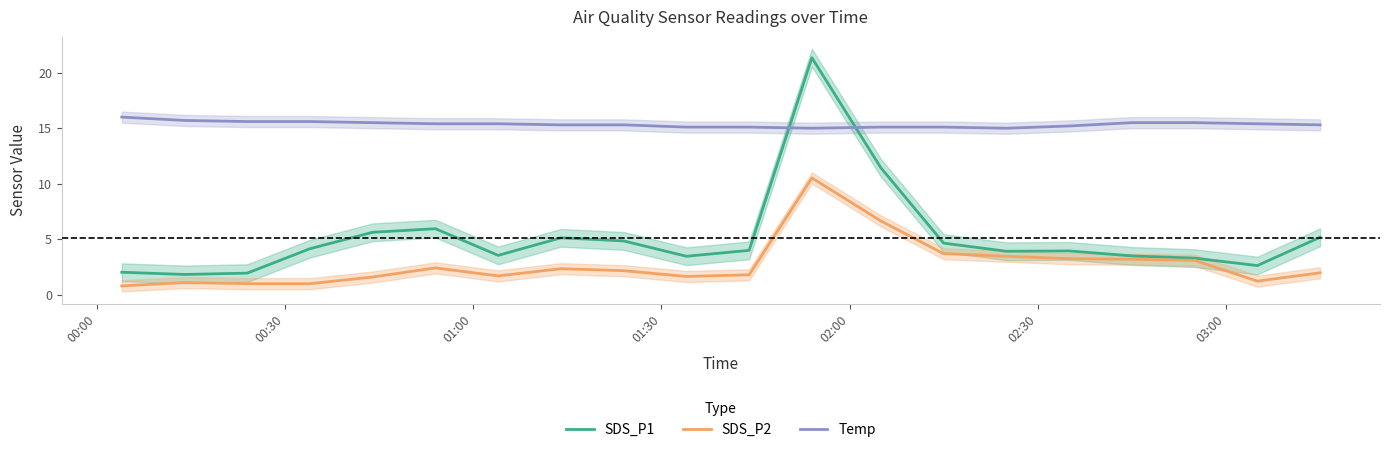

True or false: SDS_P2 and Temp cross at least once.

False